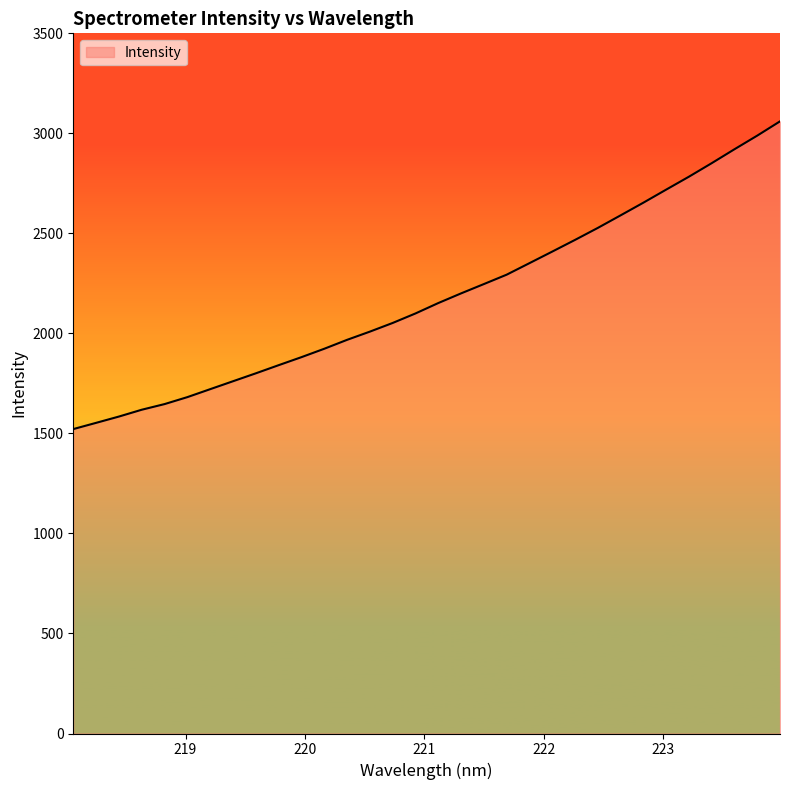

What is the greatest value displayed?

3060.0